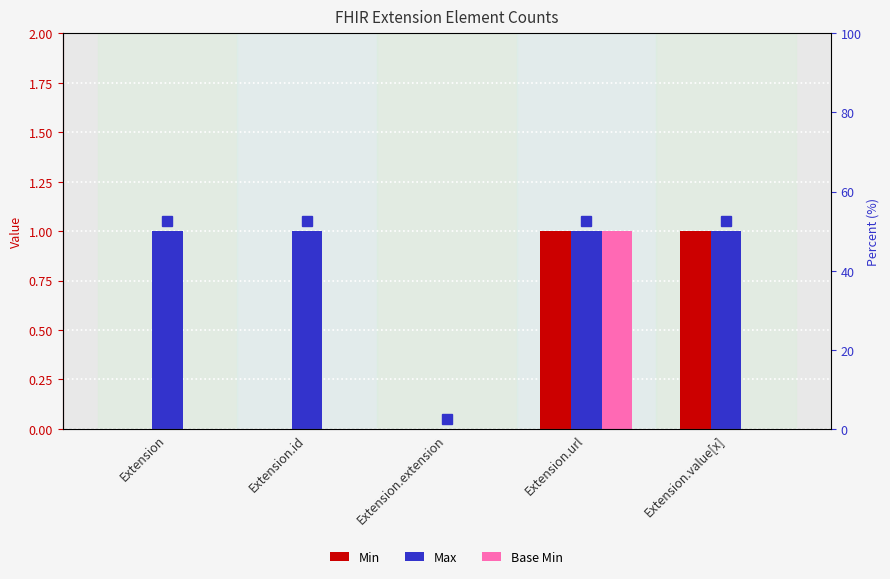

Is the value of Min at Extension greater than the value of Max at Extension.value[x]?

No